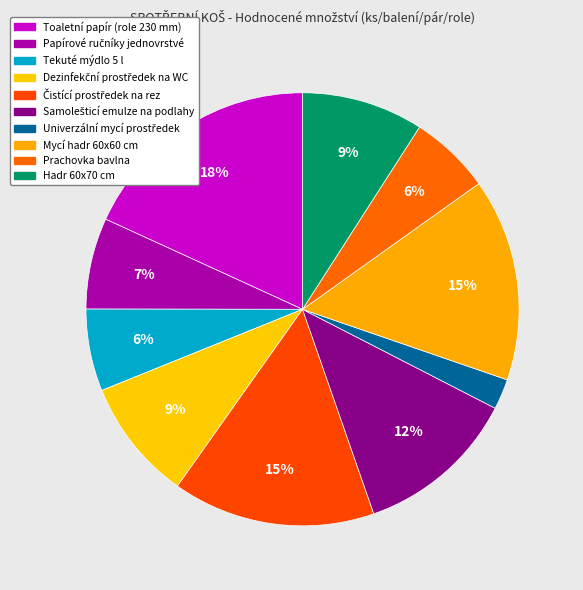

How many slices are in this pie chart?

10